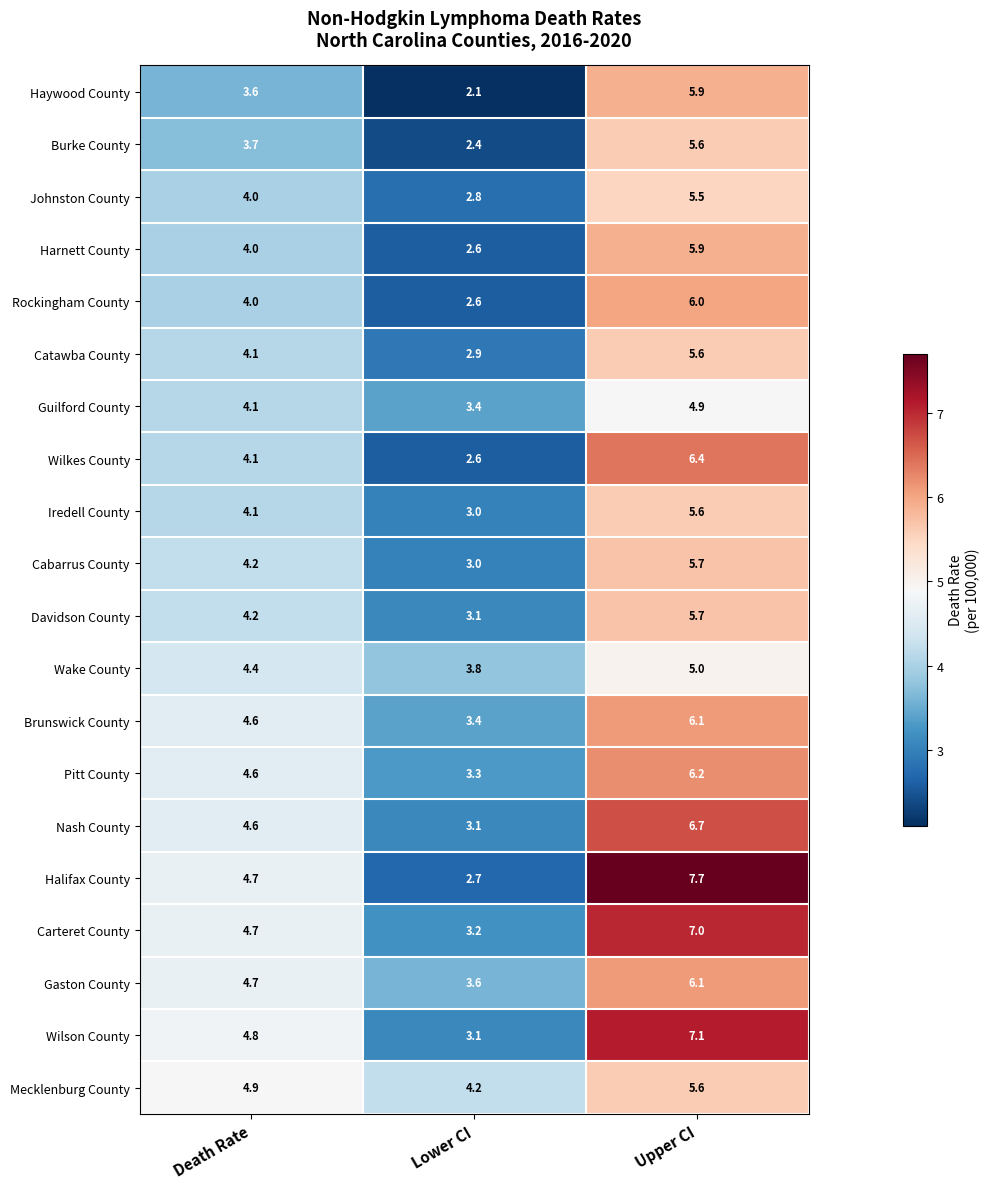

What is the difference between the maximum and minimum values in the Guilford County series?

1.5